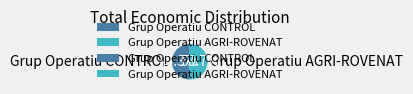

Is the sum of Grup Operatiu AGRI-ROVENAT and Grup Operatiu CONTROL greater than half?

Yes